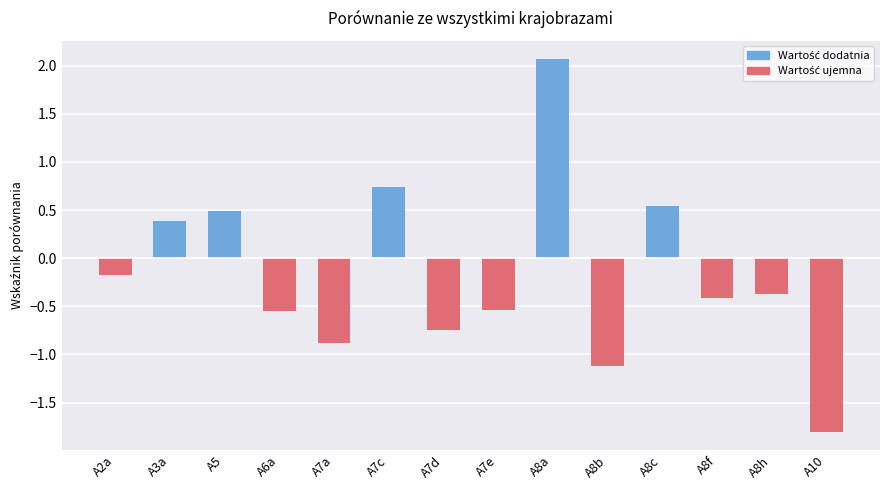

How many bars are there in total?

14